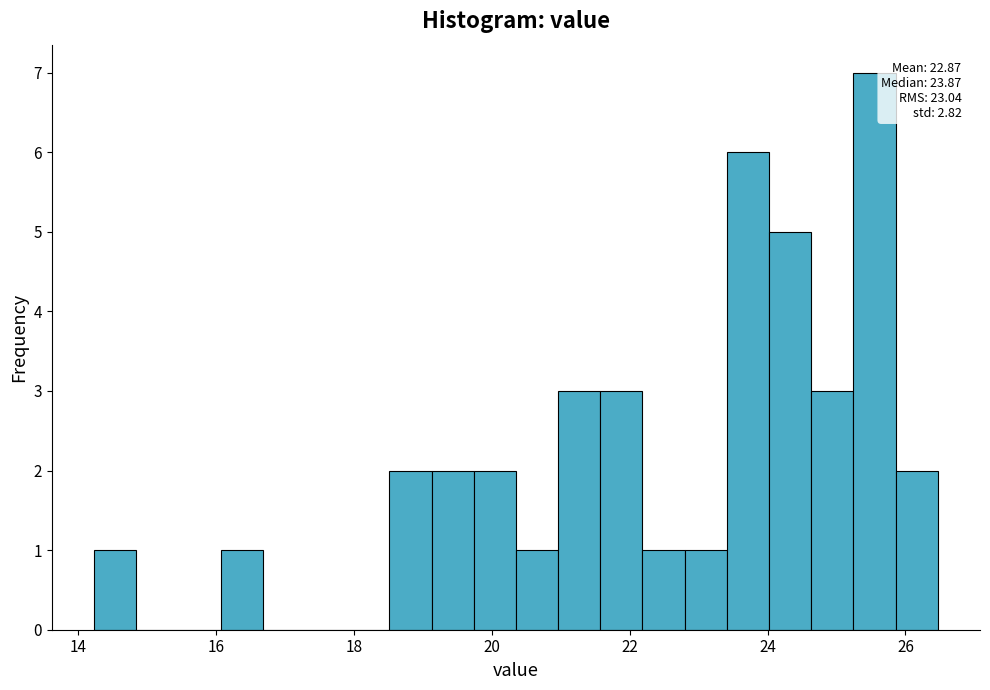

Around what value on the x-axis is the tallest bar? Give the approximate position of its centre, as read against the axis.

25.6